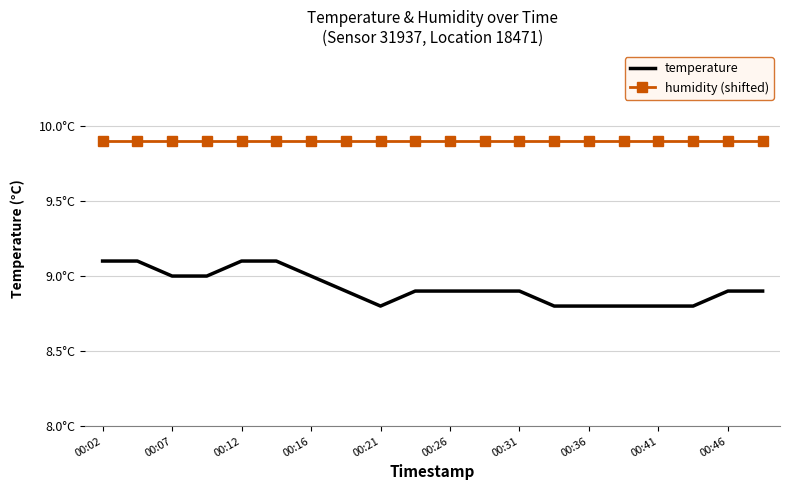

What is the maximum value shown in the chart?

9.9